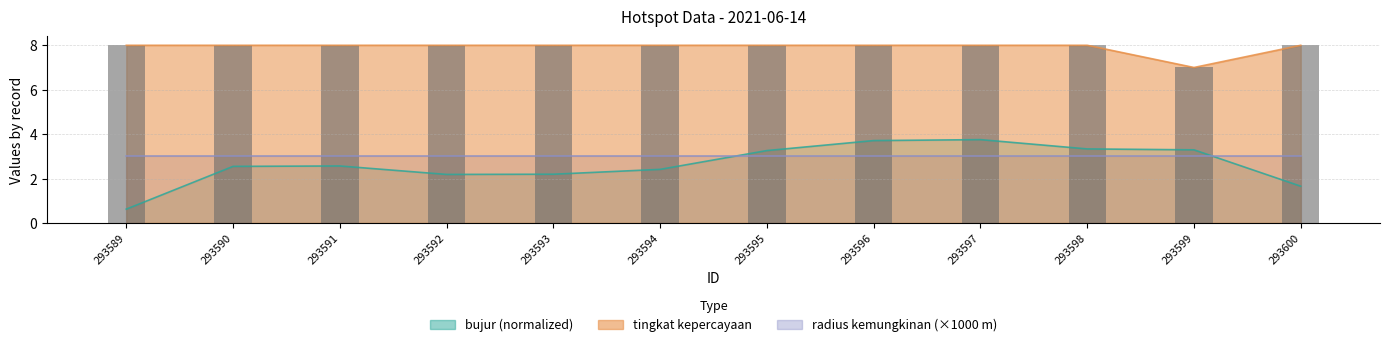

How many tingkat kepercayaan values are between 8 and 9?

11